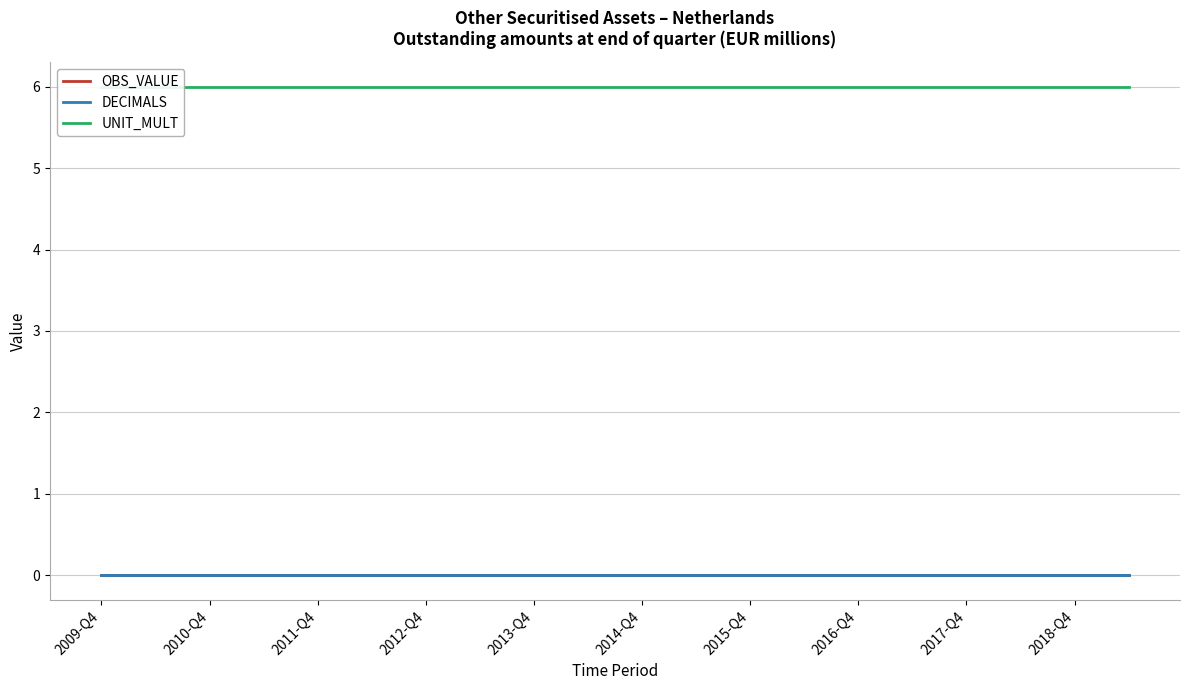

What is the difference between the highest and lowest values at 19?

6